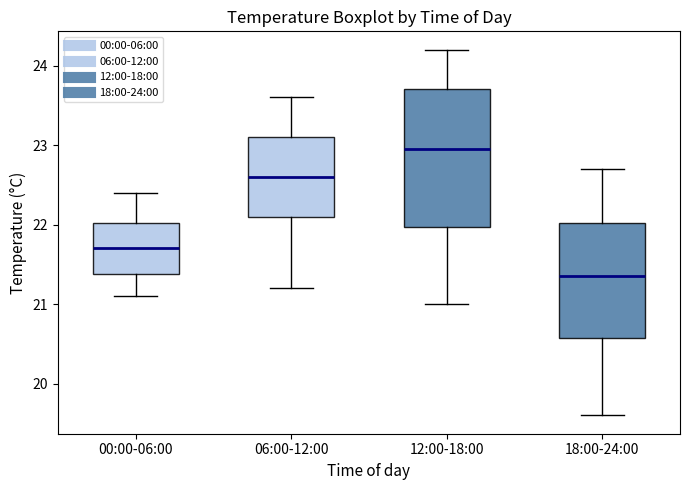

Which box is the tallest, from its lower edge to its upper edge?

12:00-18:00